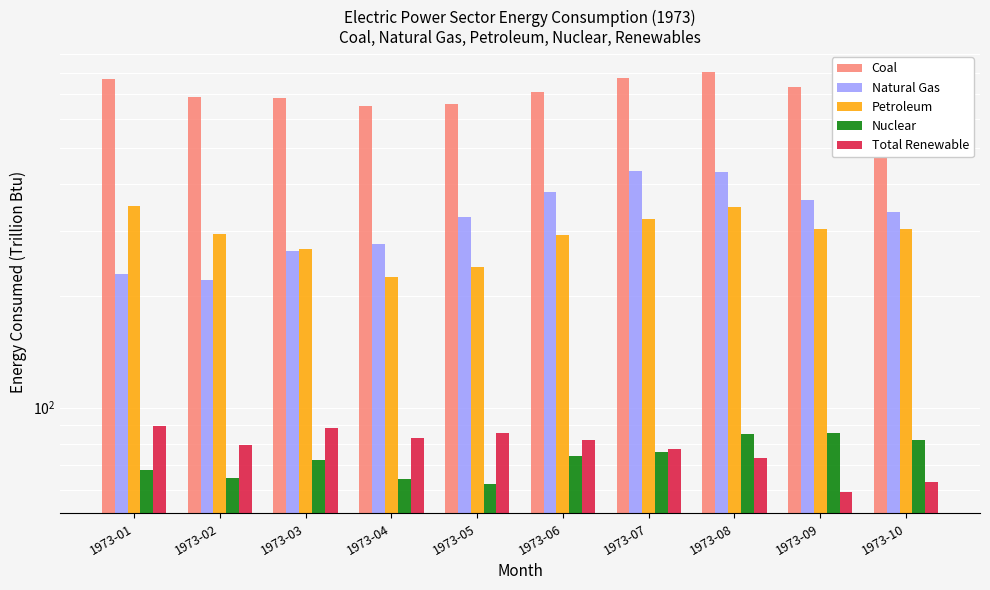

Is the value of Natural Gas at 1973-01 greater than the value of Petroleum at 1973-06?

No